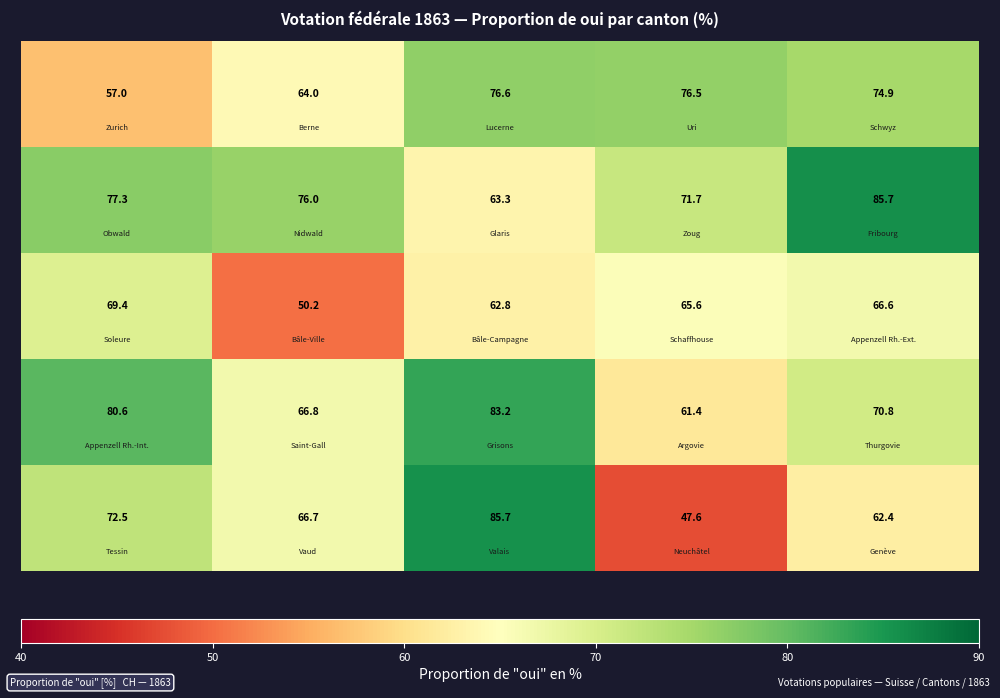

Count the number of data series in this chart.

5